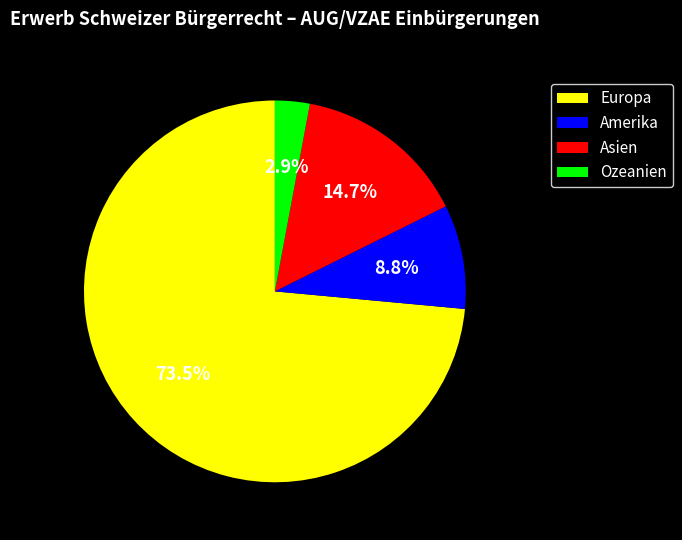

Rank the categories by value from lowest to highest.

Ozeanien, Amerika, Asien, Europa